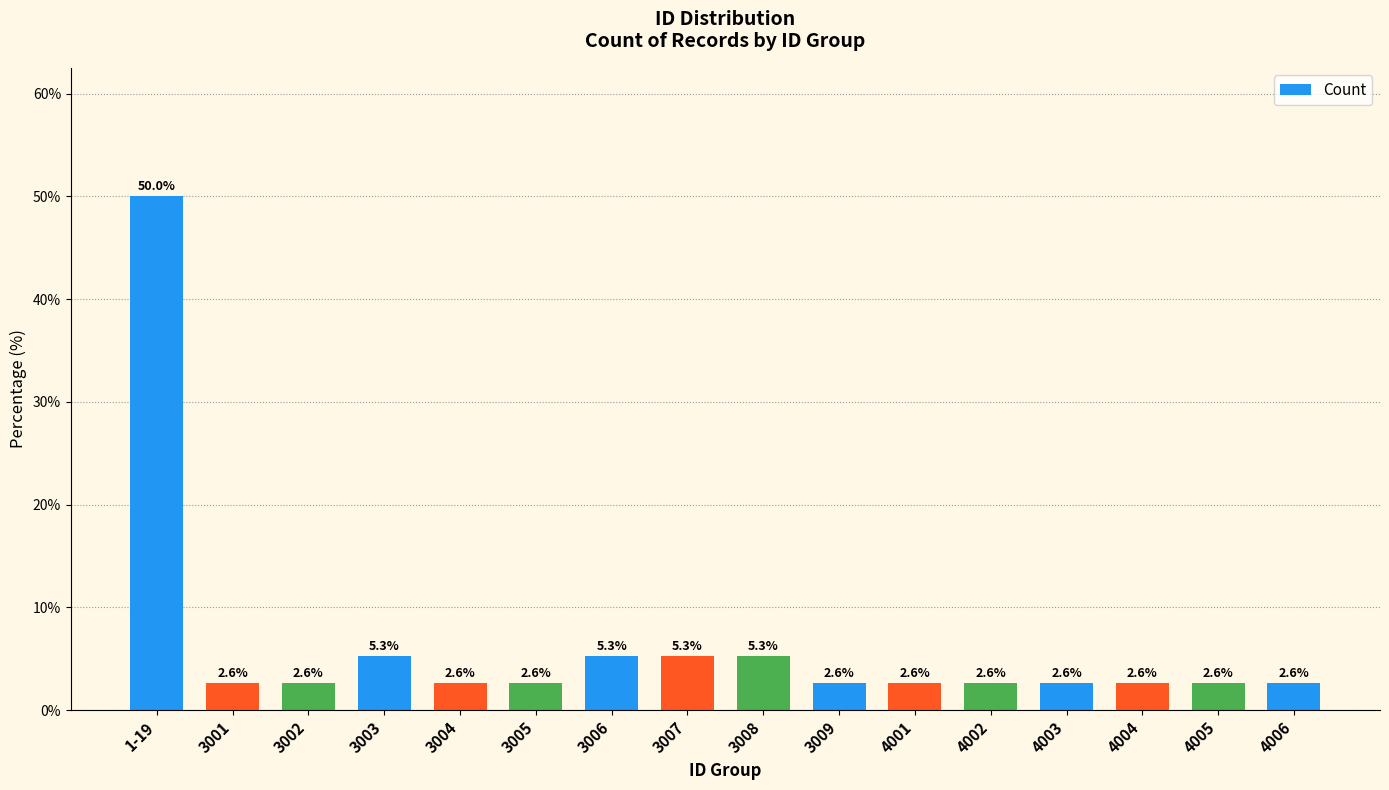

What position from the left is 3007?

8